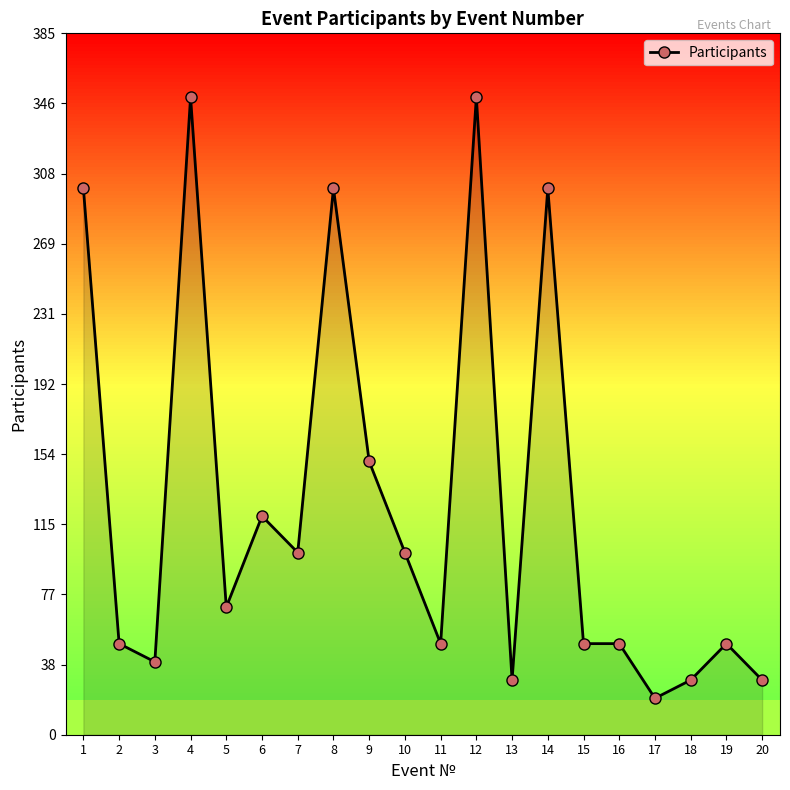

List the labels in order of value, largest first.

4, 12, 1, 8, 14, 9, 6, 7, 10, 5, 2, 11, 15, 16, 19, 3, 13, 18, 20, 17